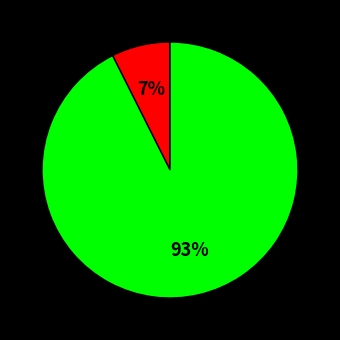

To the nearest percent, what is the average slice percentage?

50%